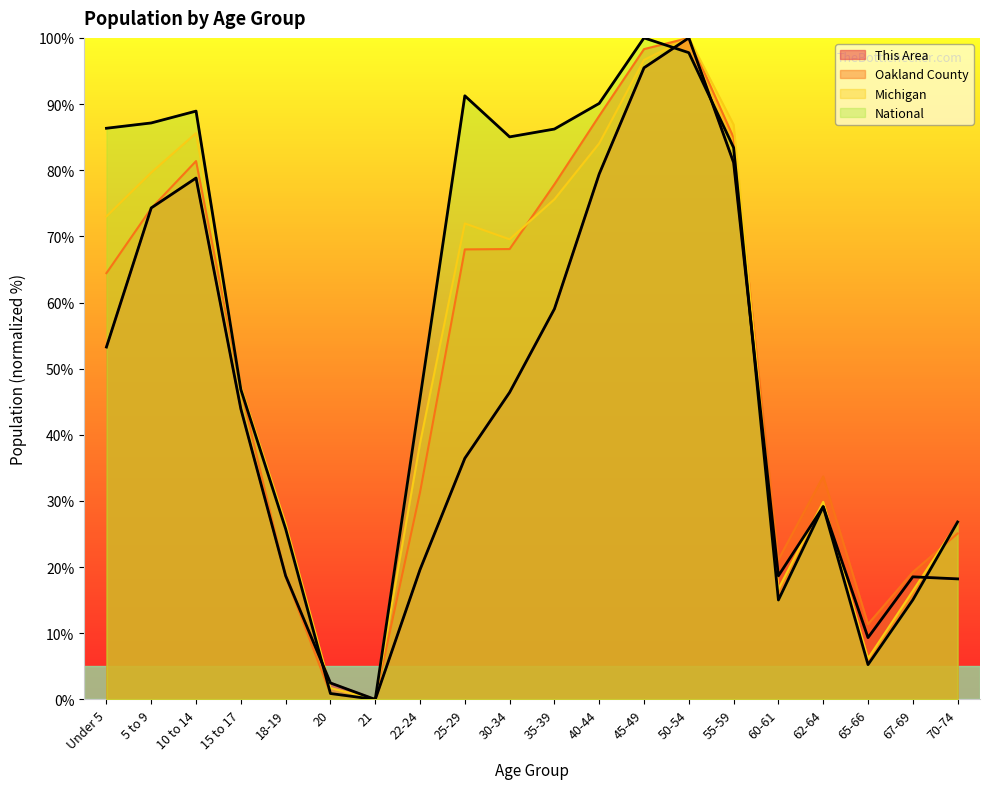

Where does the Oakland County series first go above 64?

Under 5